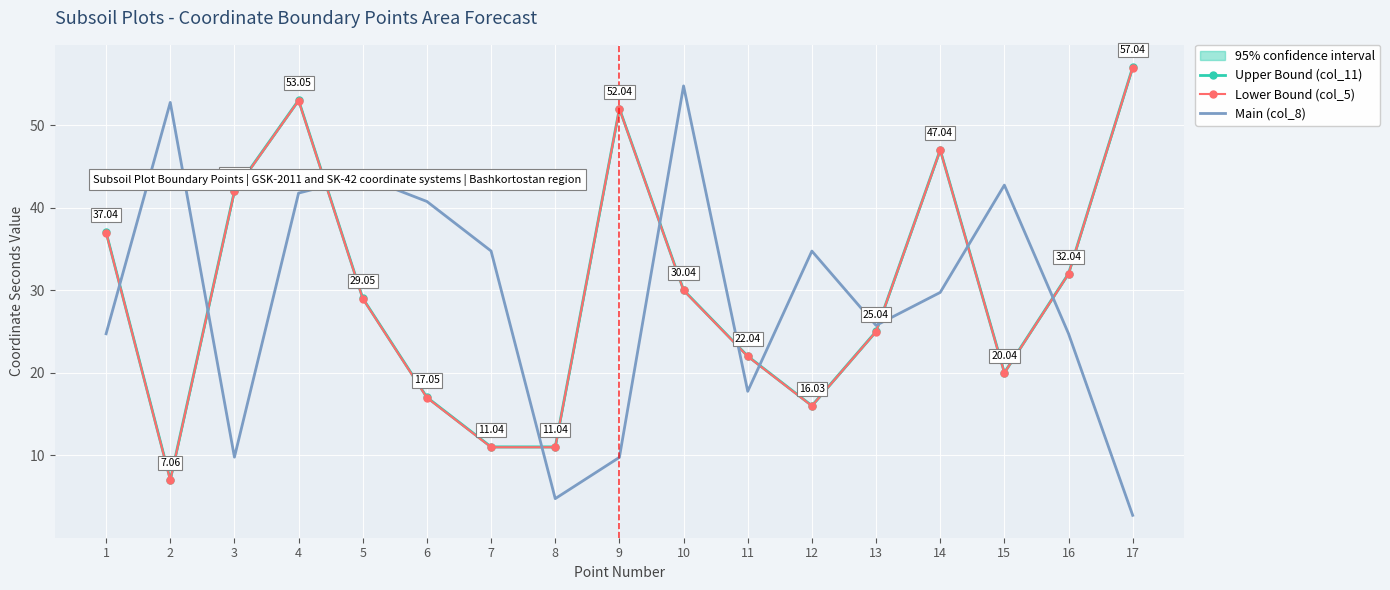

How many data points in Lower Bound (col_5) are above 29?

8